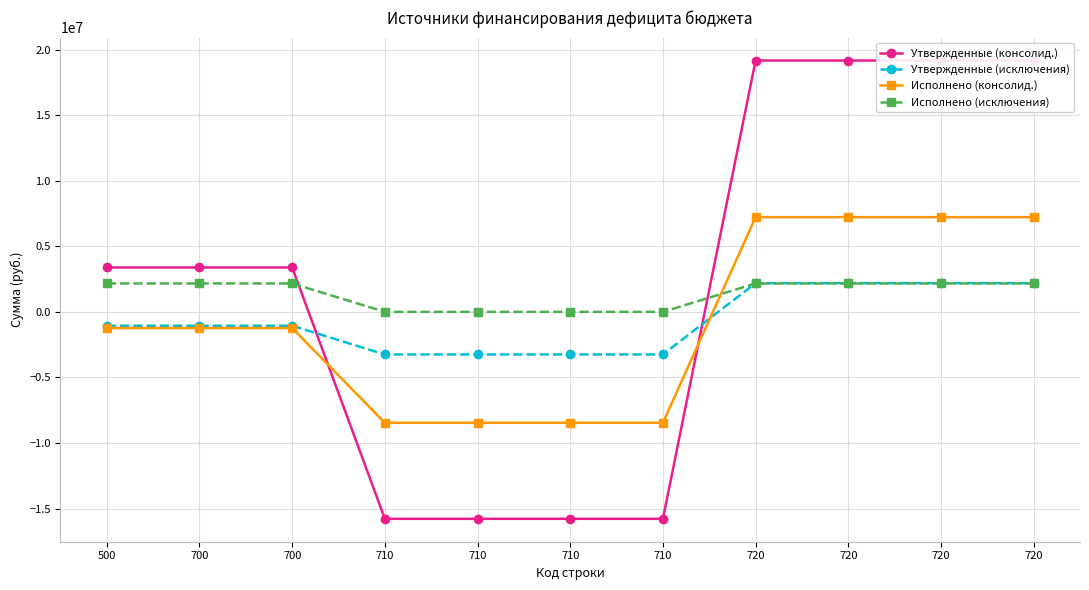

What is the difference between the maximum and minimum values in the Исполнено (исключения) series?

2167399.4